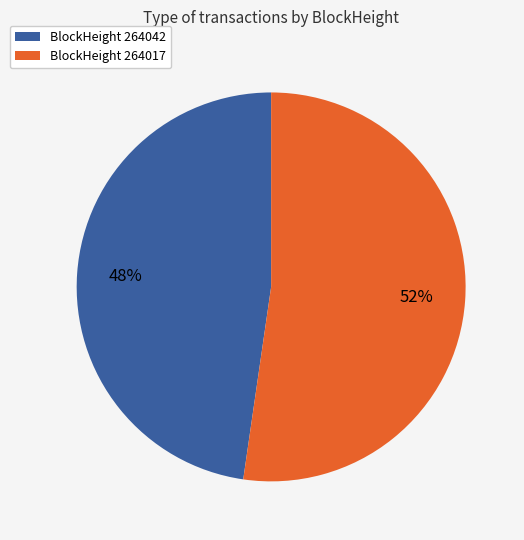

To the nearest percent, what percentage of the pie is BlockHeight 264042?

48%